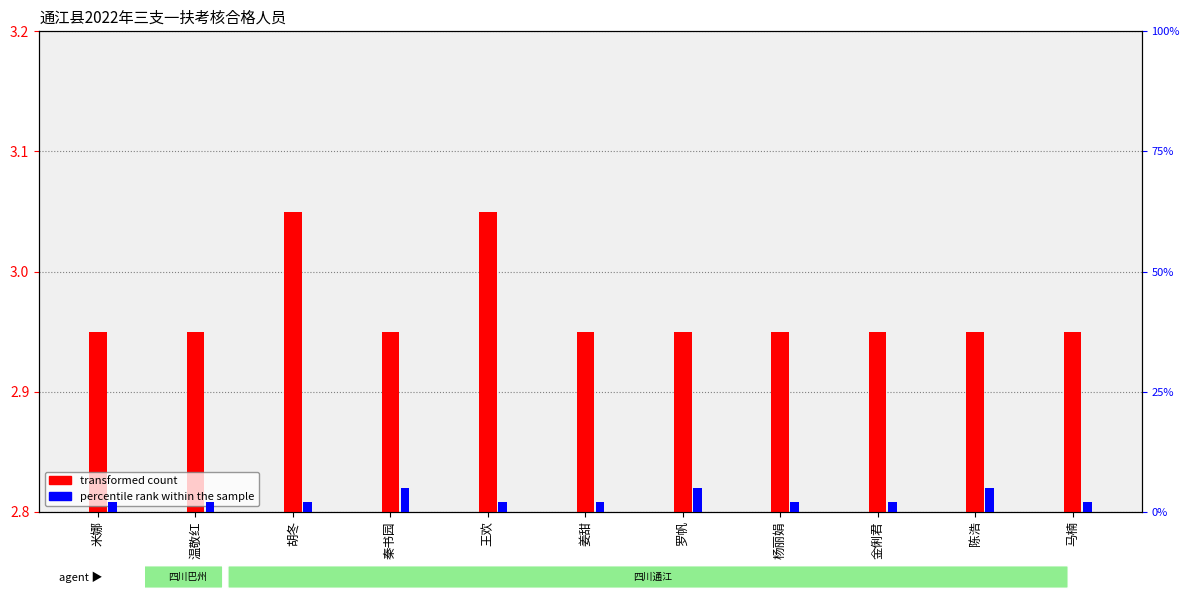

How many bars are there in total?

22